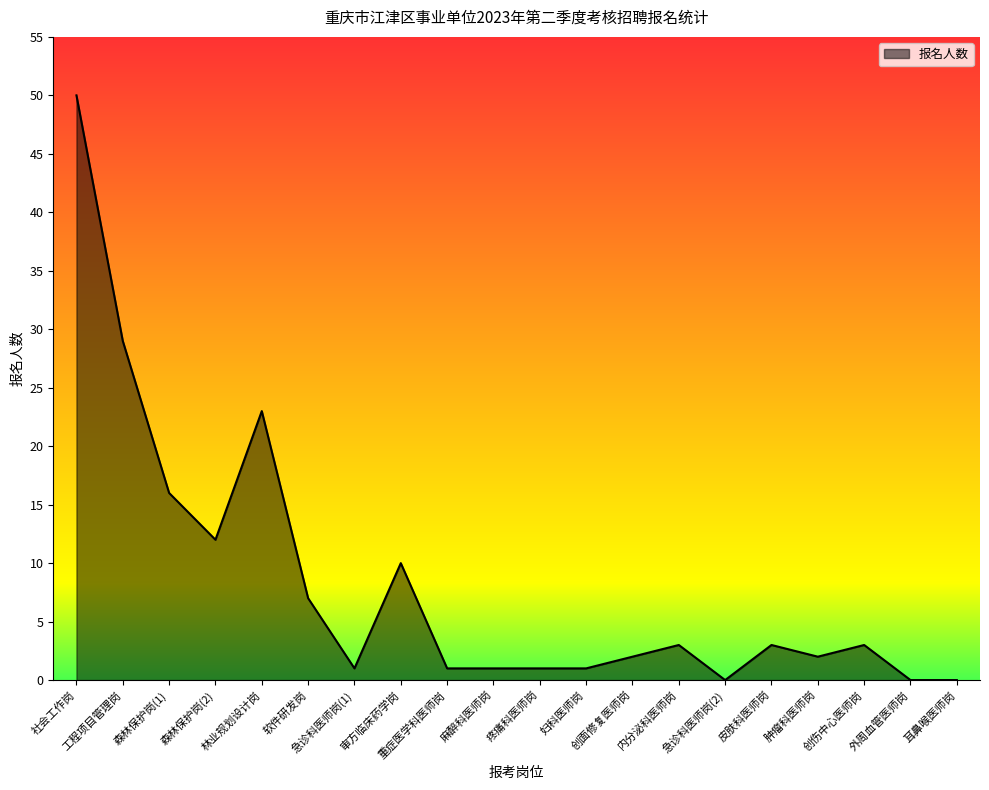

What is the difference between the maximum and minimum values?

50